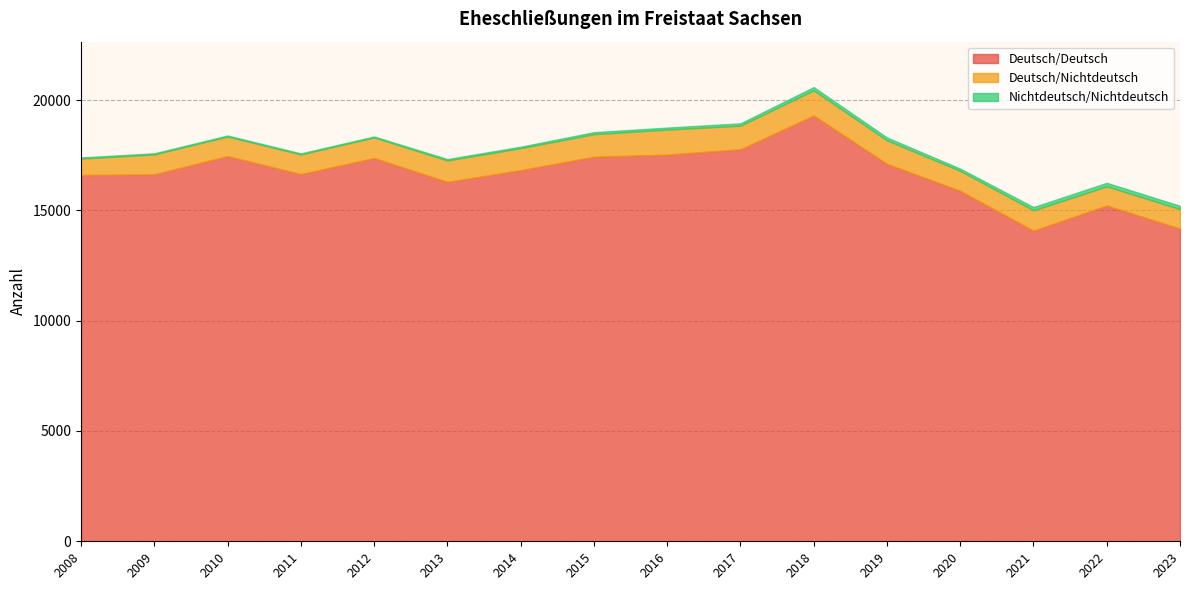

Between 2008 and 2012, which is larger?

2012